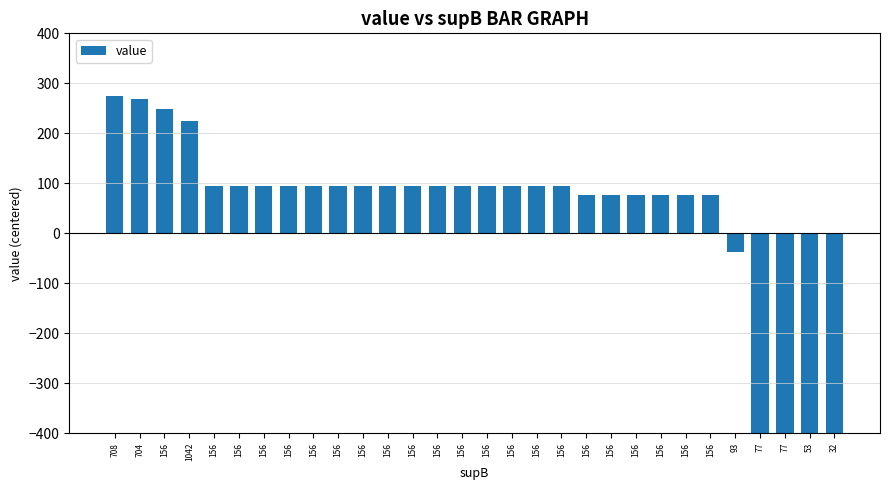

Is it true that the value at 156 is 95.5?

True